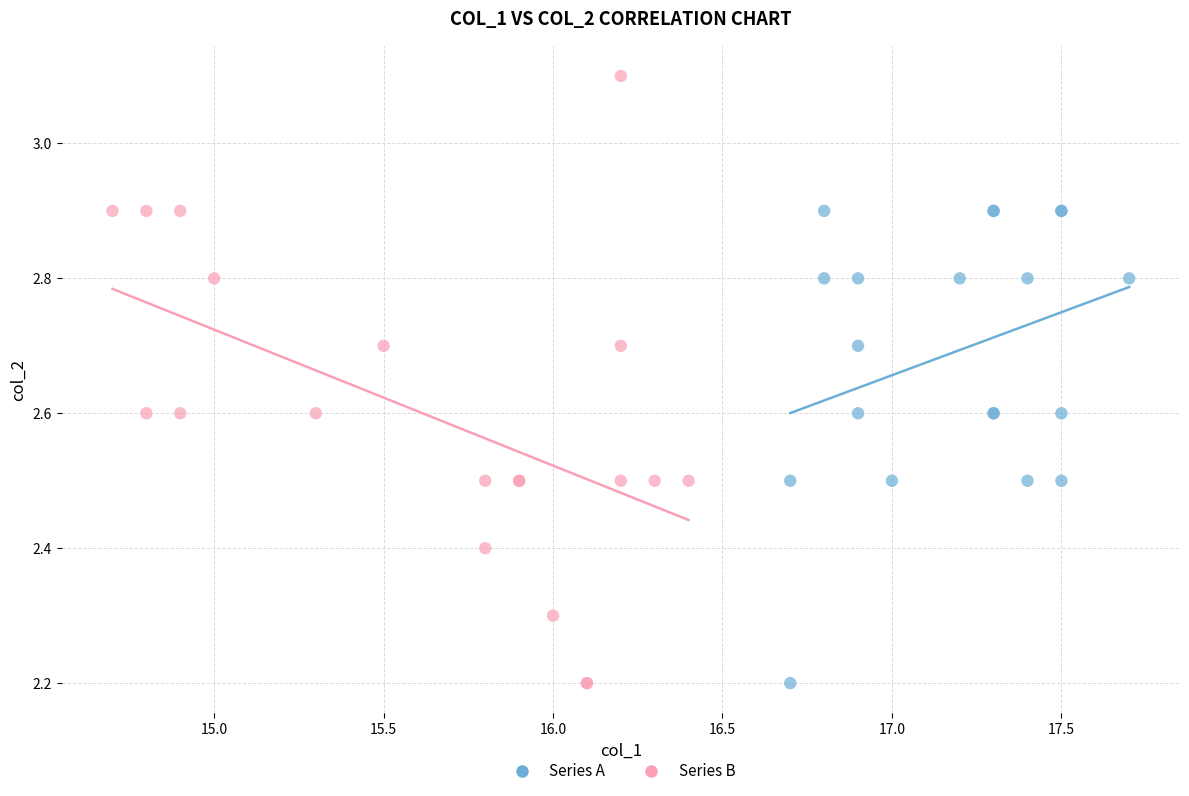

Which series contains the highest Y value?

Series B